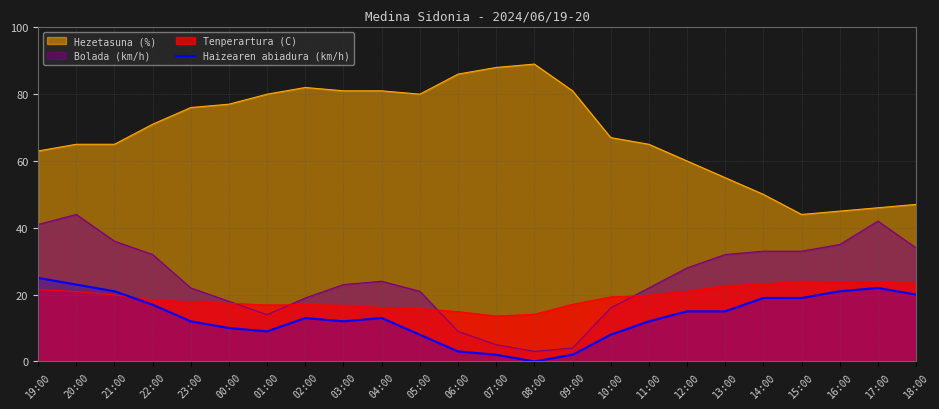

Is the value of Tenperartura (C) at 07:00 greater than the value of Bolada (km/h) at 09:00?

Yes